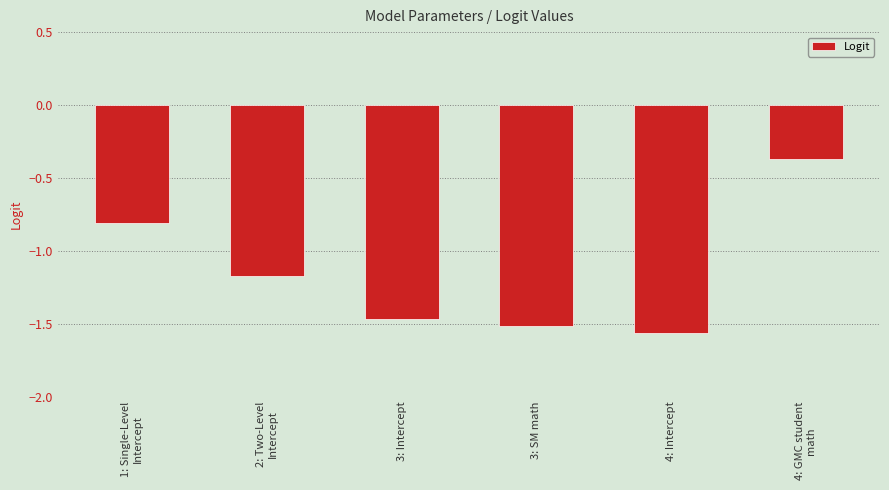

What is the difference between the maximum and second lowest values?

1.1